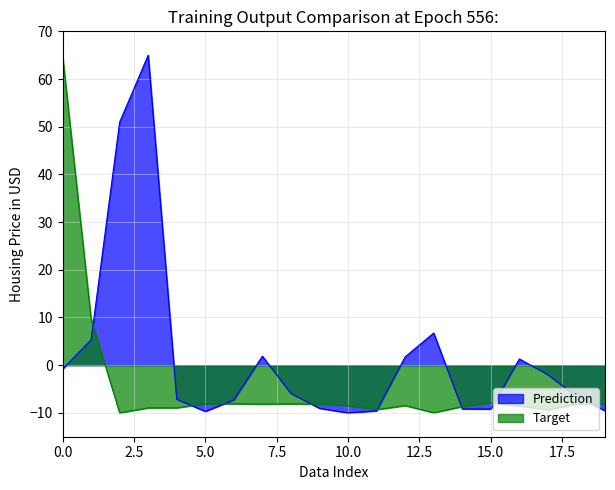

At how many categories does at least one series exceed 47?

3